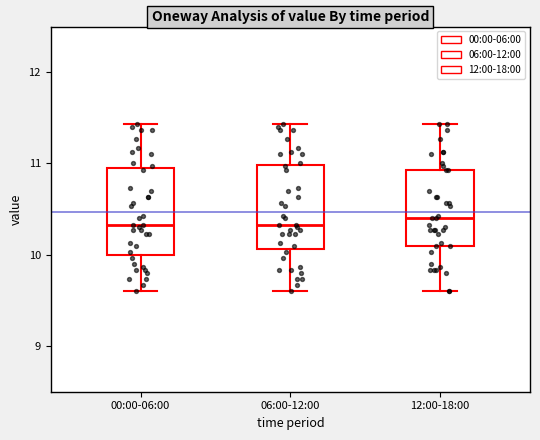

Reading left to right, transcribe this box plot: for each box, give where its median line is, the range the box spans, and where its two whiskers end, as read against the y-axis. The values are not printed on the chart, so give them approximately, as read against the axis.

00:00-06:00: median 10.3, box 10.0 to 11.0, whiskers 9.6 to 11.4
06:00-12:00: median 10.3, box 10.1 to 11.0, whiskers 9.6 to 11.4
12:00-18:00: median 10.4, box 10.1 to 10.9, whiskers 9.6 to 11.4